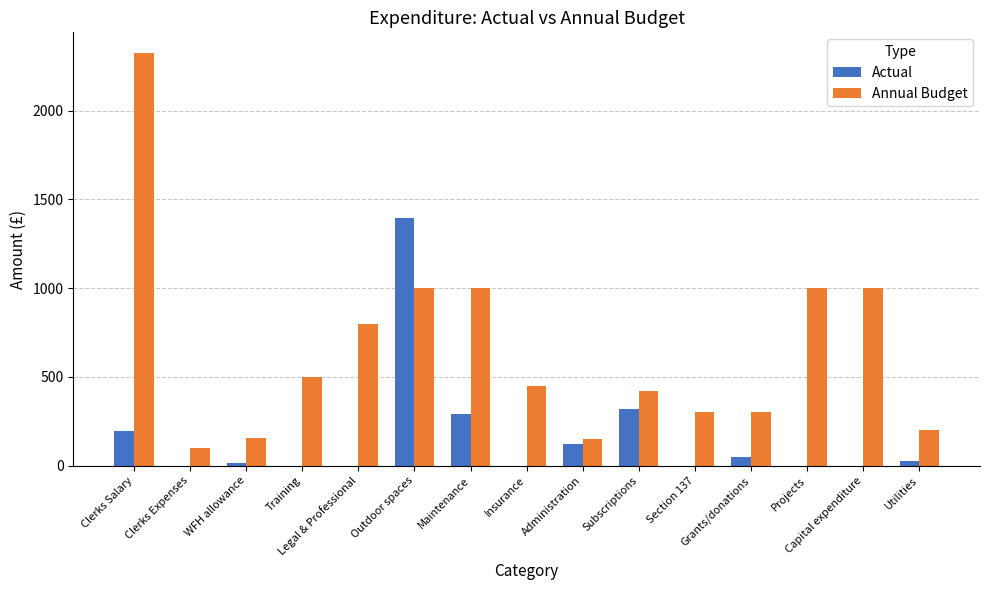

What is the maximum value shown in the chart?

2325.0